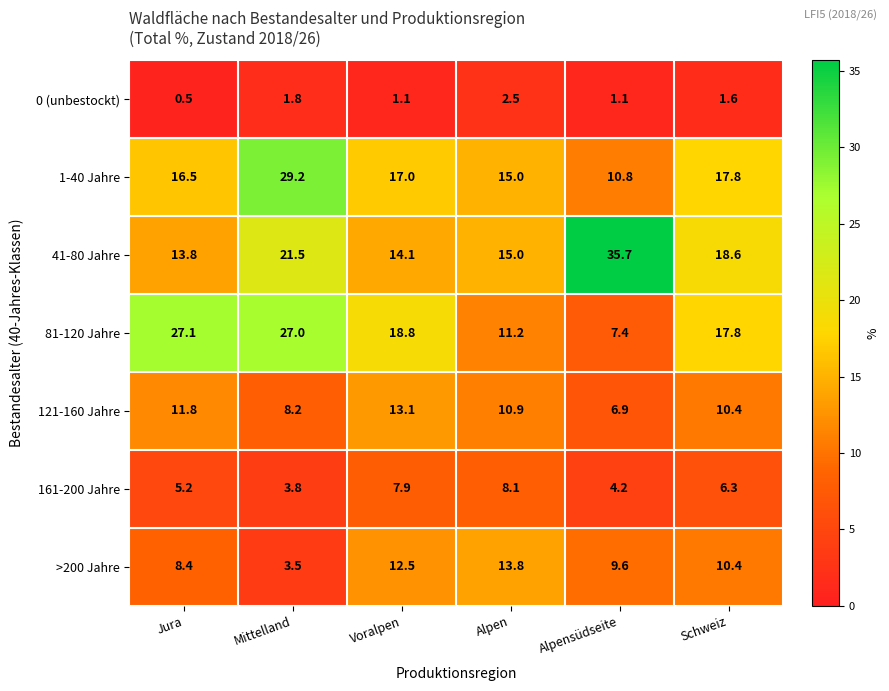

List the series in order of their peak value, highest first.

41-80 Jahre, 1-40 Jahre, 81-120 Jahre, >200 Jahre, 121-160 Jahre, 161-200 Jahre, 0 (unbestockt)